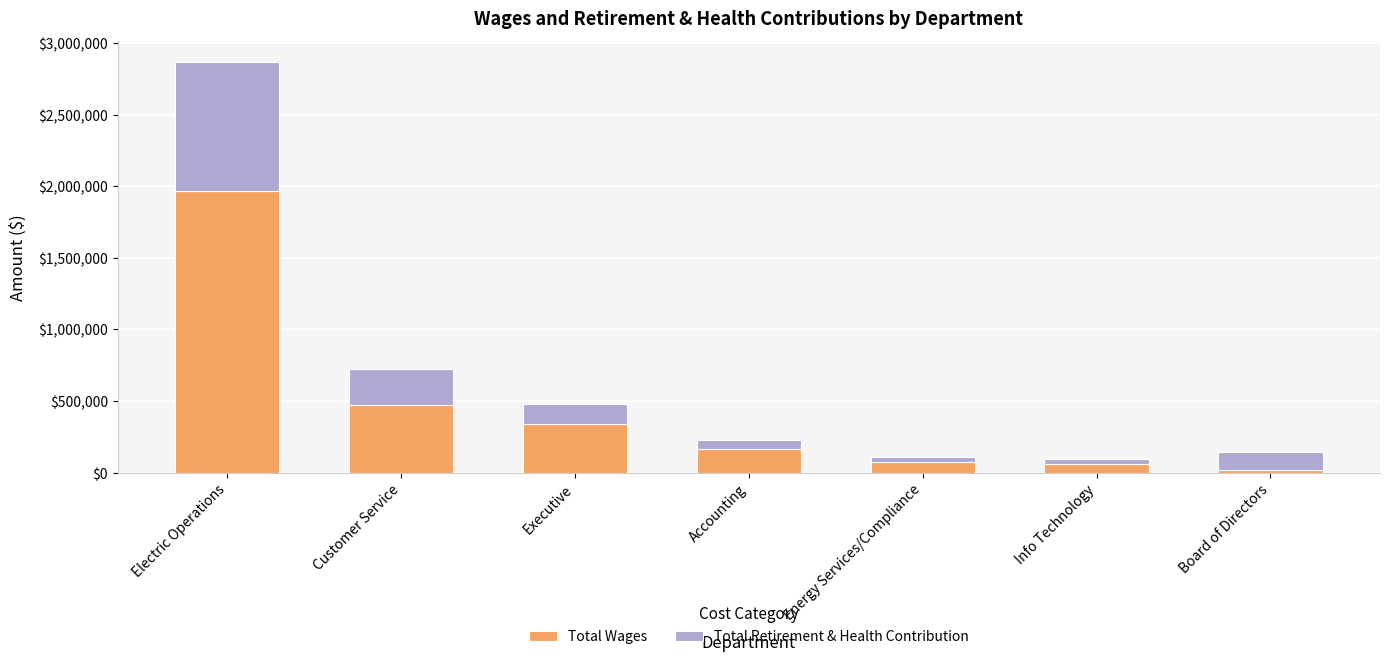

What is the total value across all series at Executive?

480325